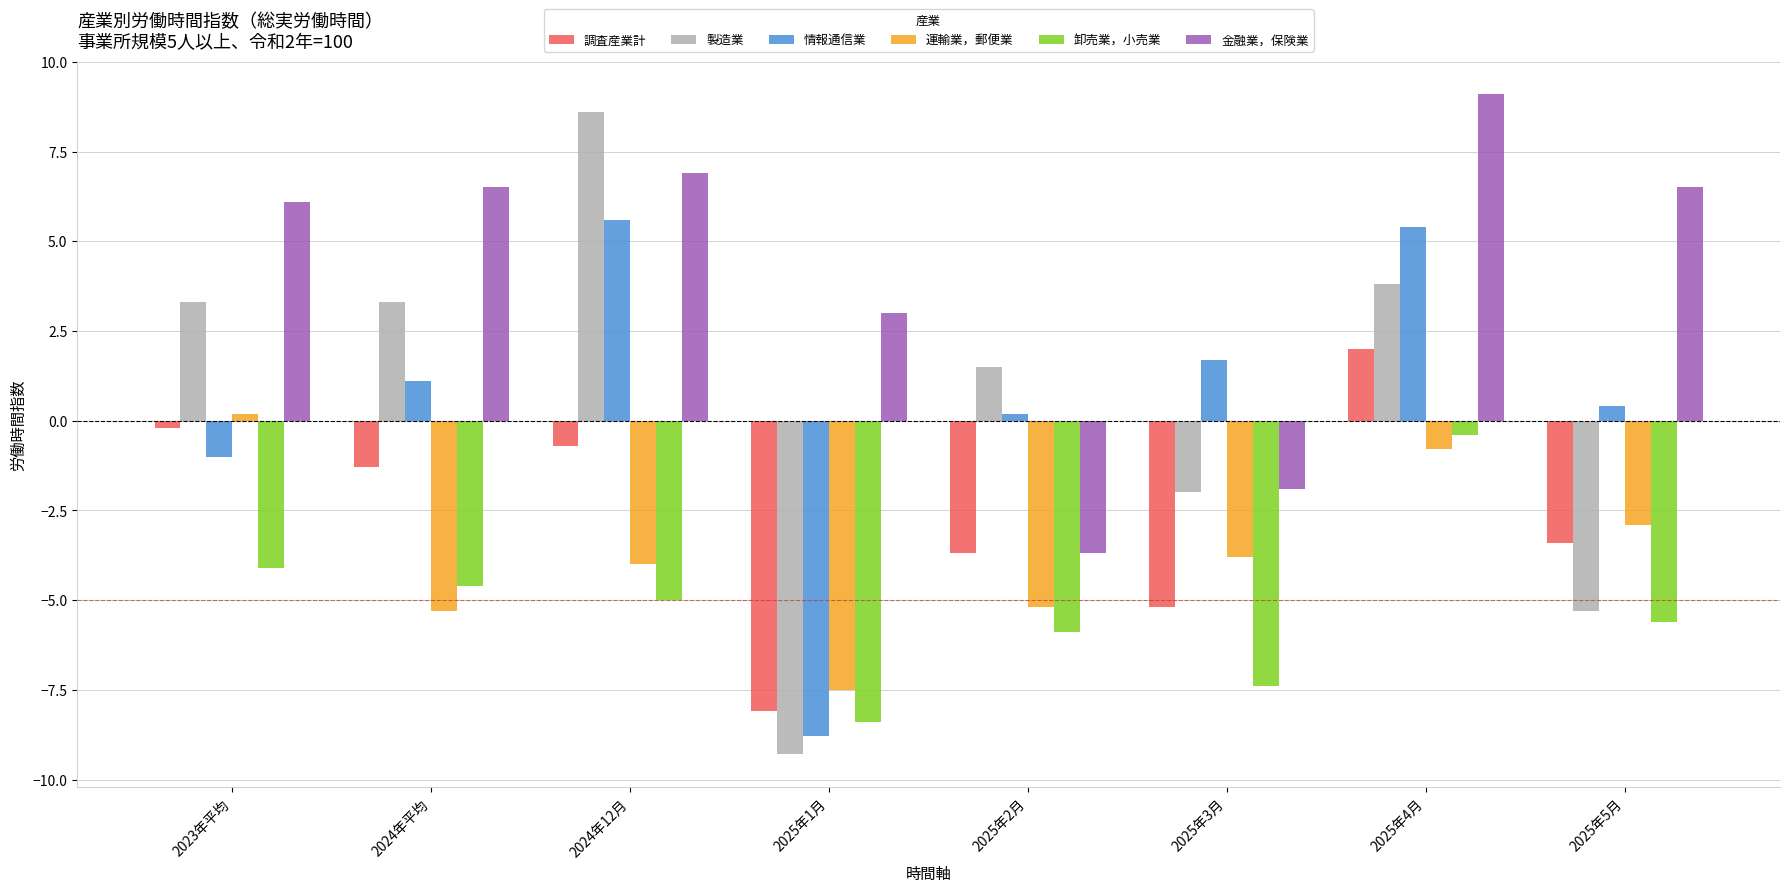

Does the chart contain stacked bars?

No